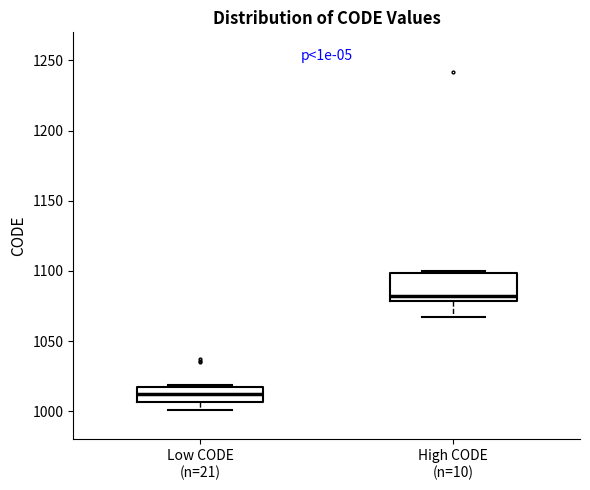

Which box's median line is the highest?

High CODE (n=10)